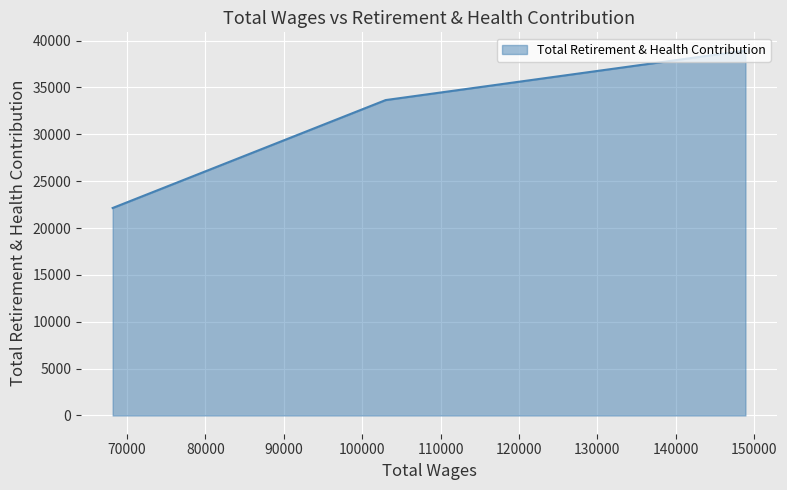

What is the greatest value displayed?

38936